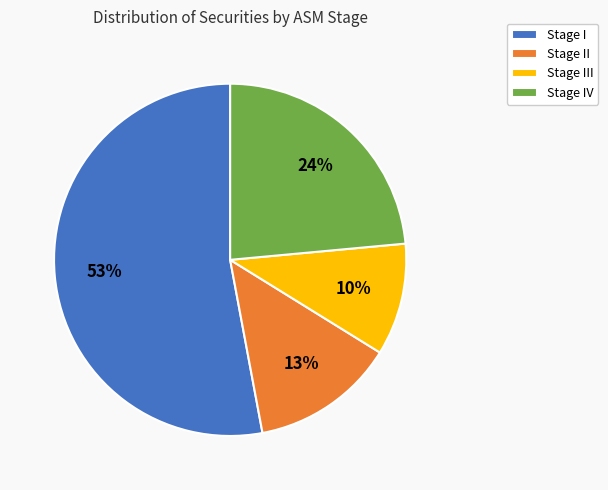

True or false: Stage II accounts for 13% of the total.

True